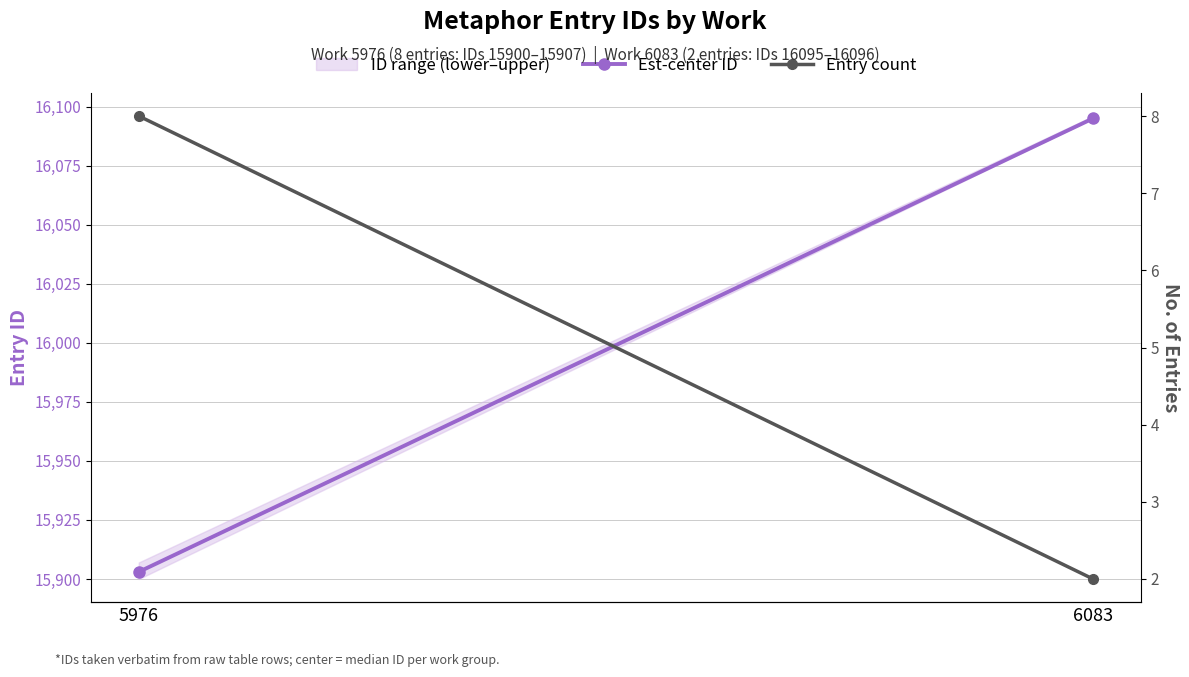

What is the difference between the maximum and minimum values in the Est-center ID series?

192